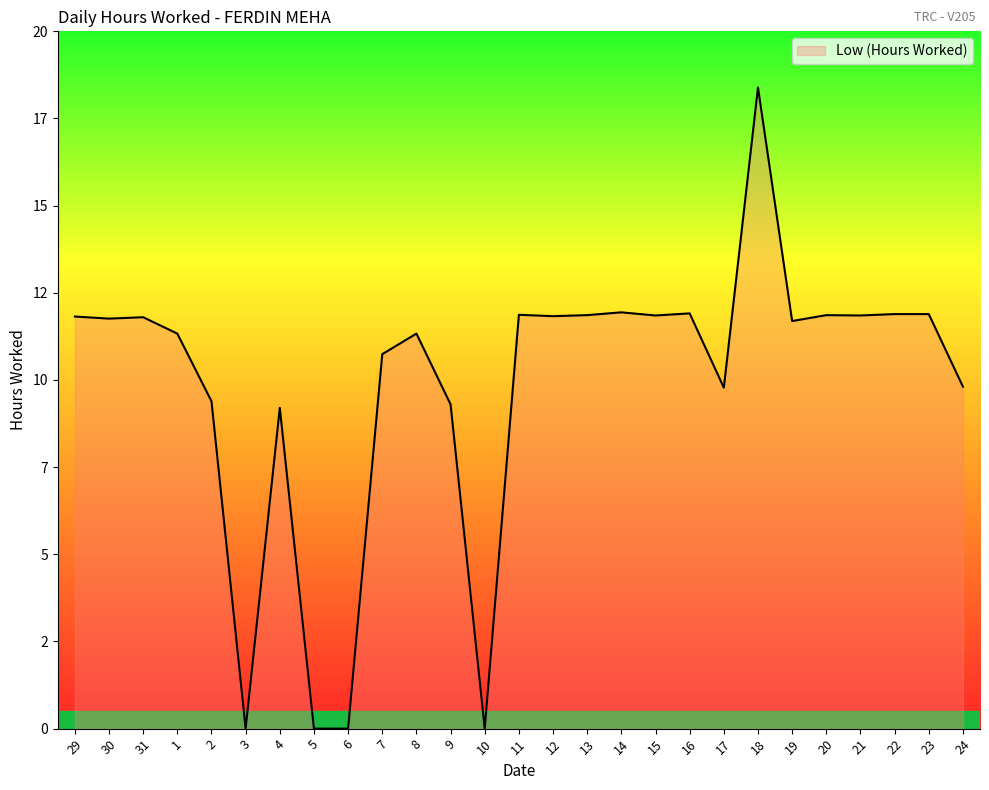

At which category does the data reach its first local peak?

31